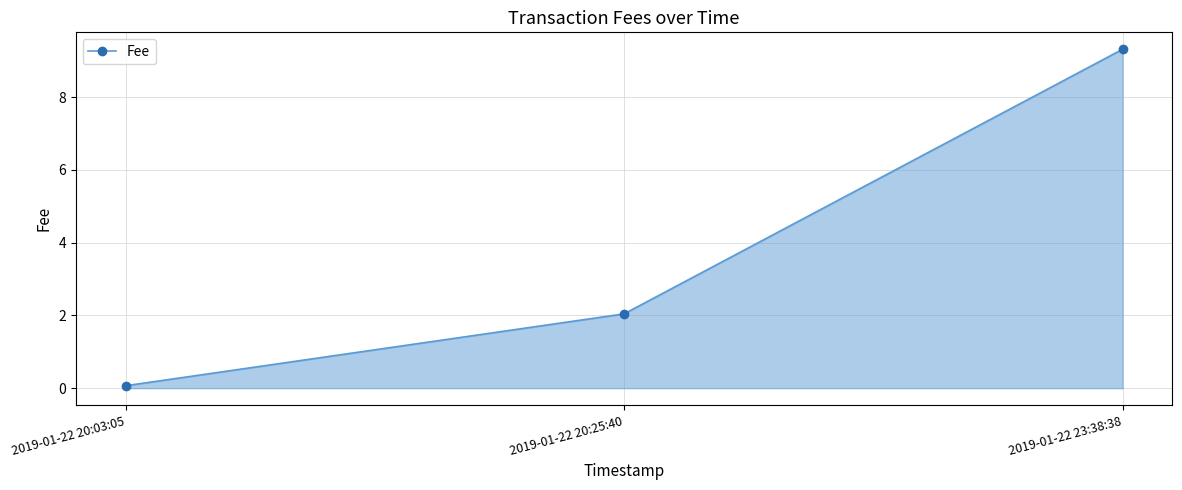

Reading left to right, list all the values displayed in this chart.

0.1	2.0	9.3